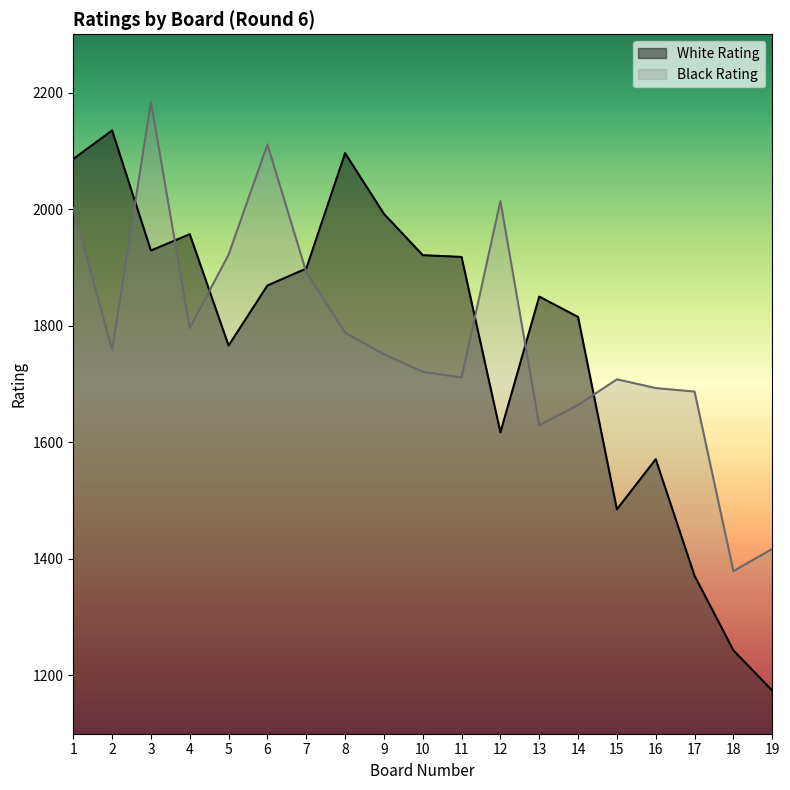

After their last crossing, which series has the higher values: Black Rating or White Rating?

Black Rating